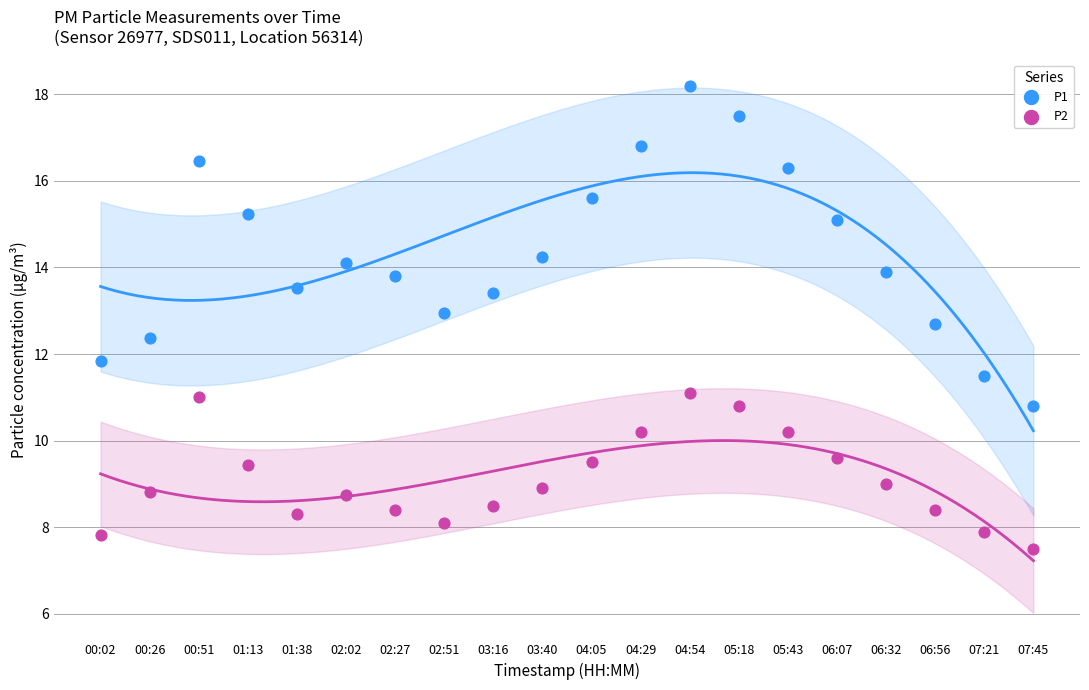

Across all data points, what is the range of Y values (max minus min)?

10.7